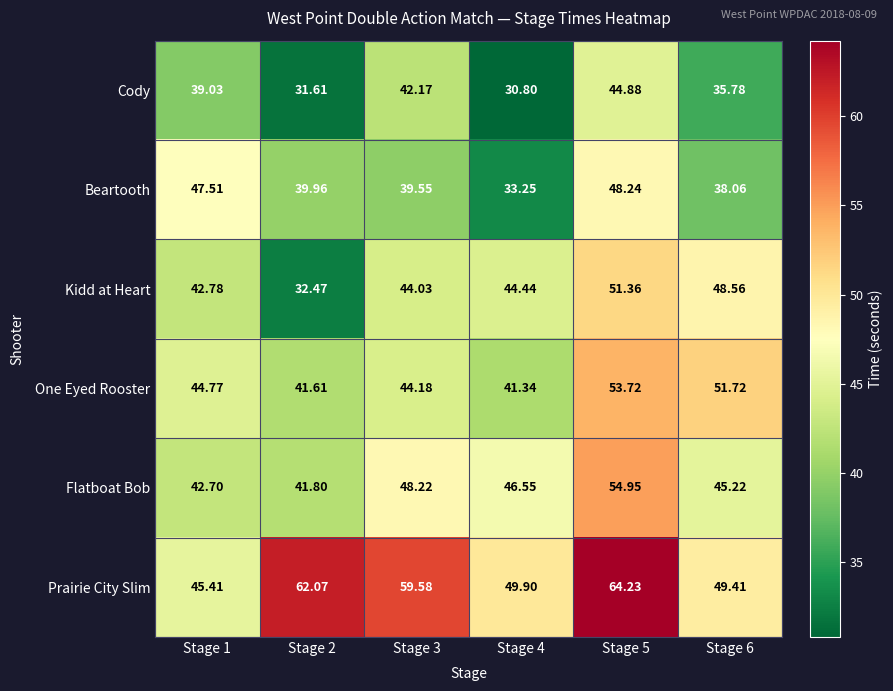

At Stage 4, list the series in order from largest to smallest.

Prairie City Slim, Flatboat Bob, Kidd at Heart, One Eyed Rooster, Beartooth, Cody